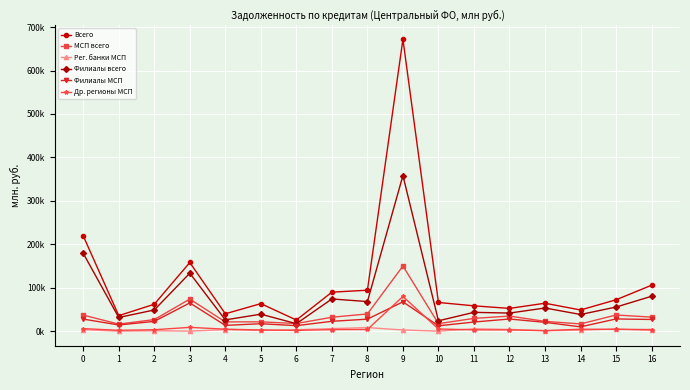

Is it true that Др. регионы МСП equals 2012 at 16?

False